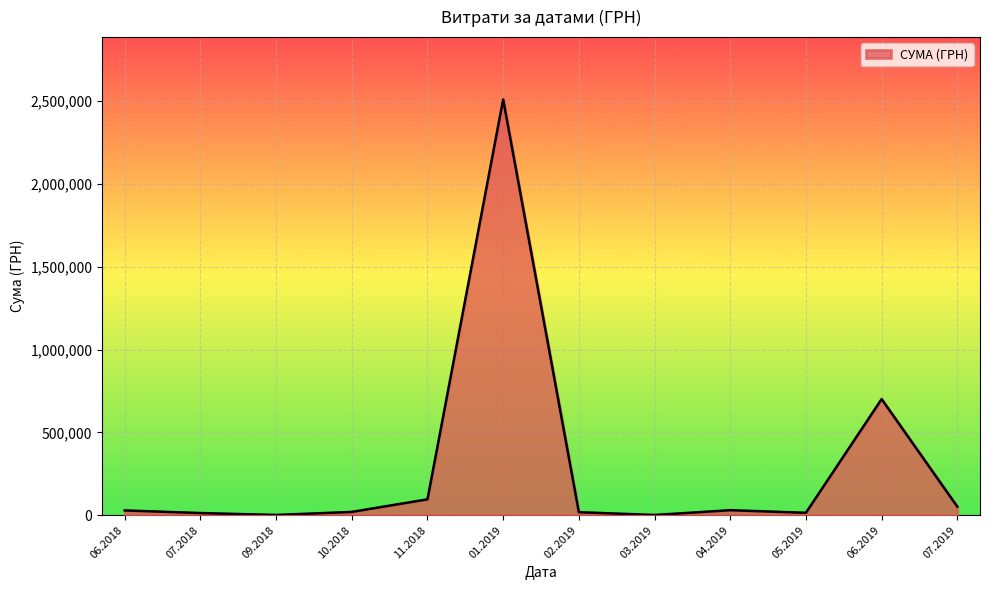

What is the sum of all values?

3485383.0